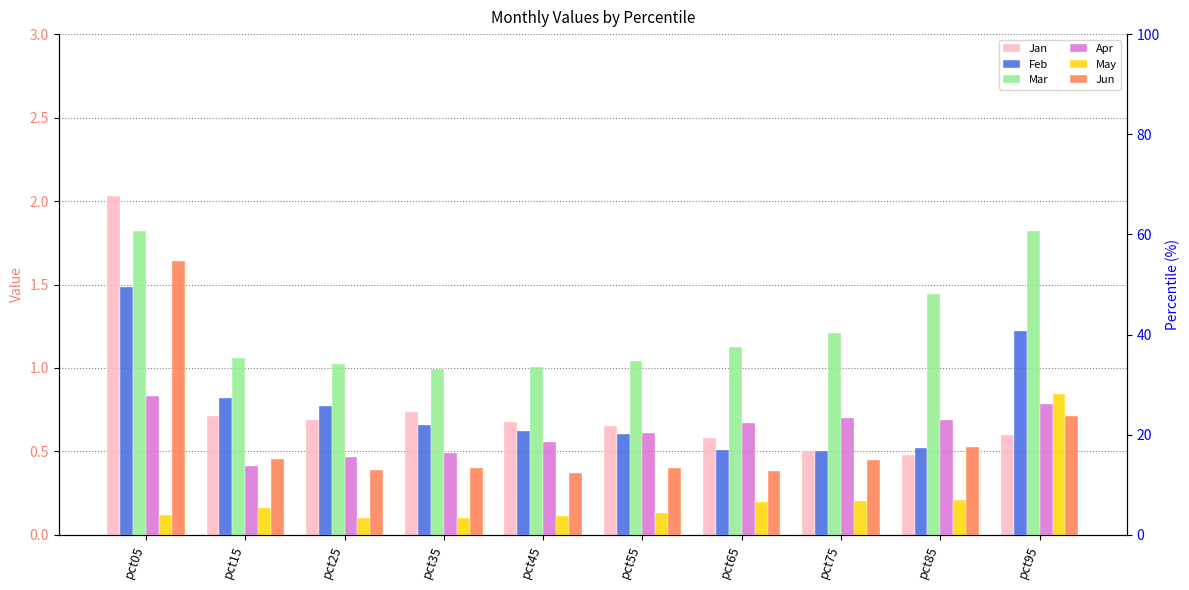

Which series has the widest spread of values?

Jan